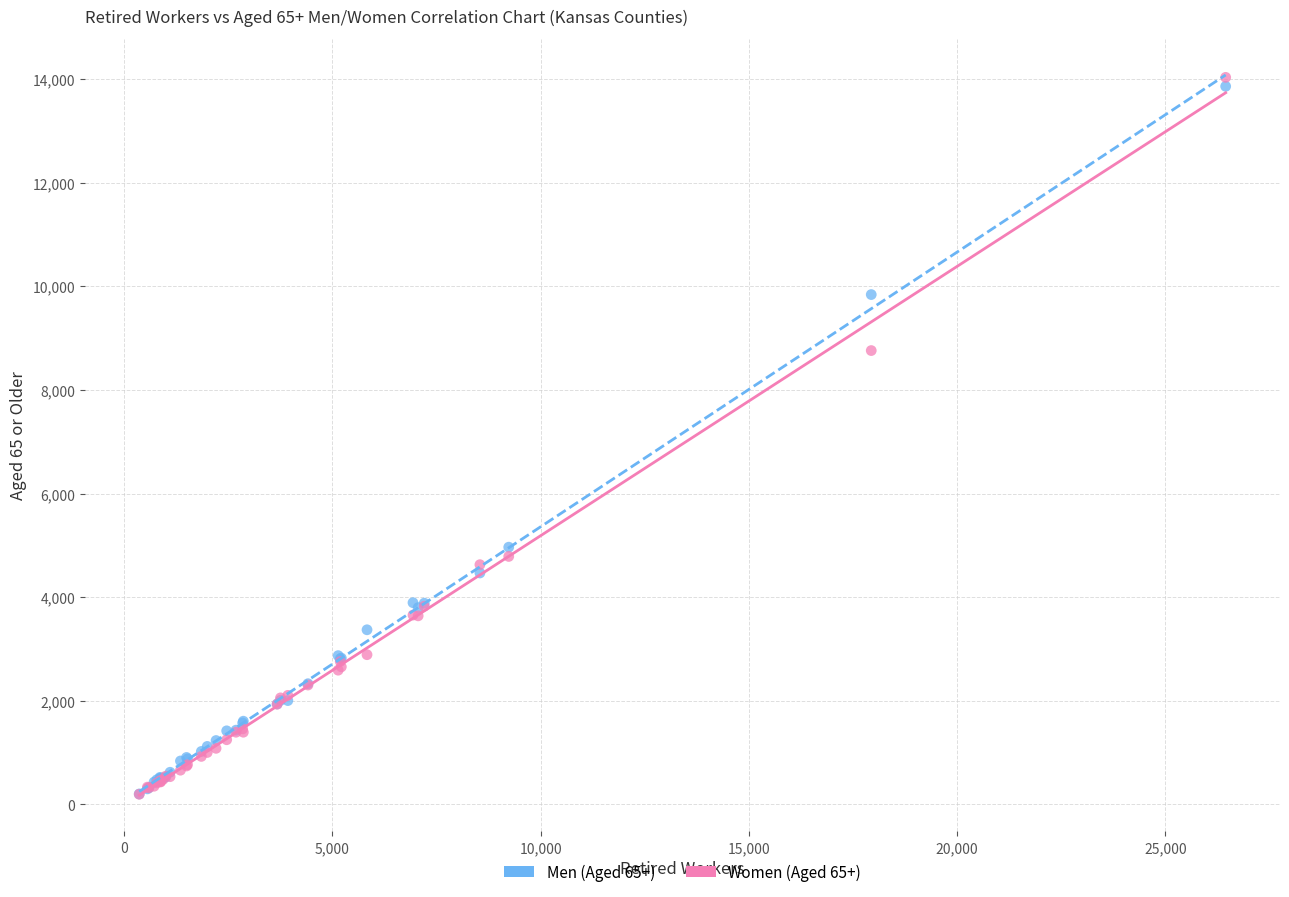

Which series has the widest spread of Y values?

Women (Aged 65+)